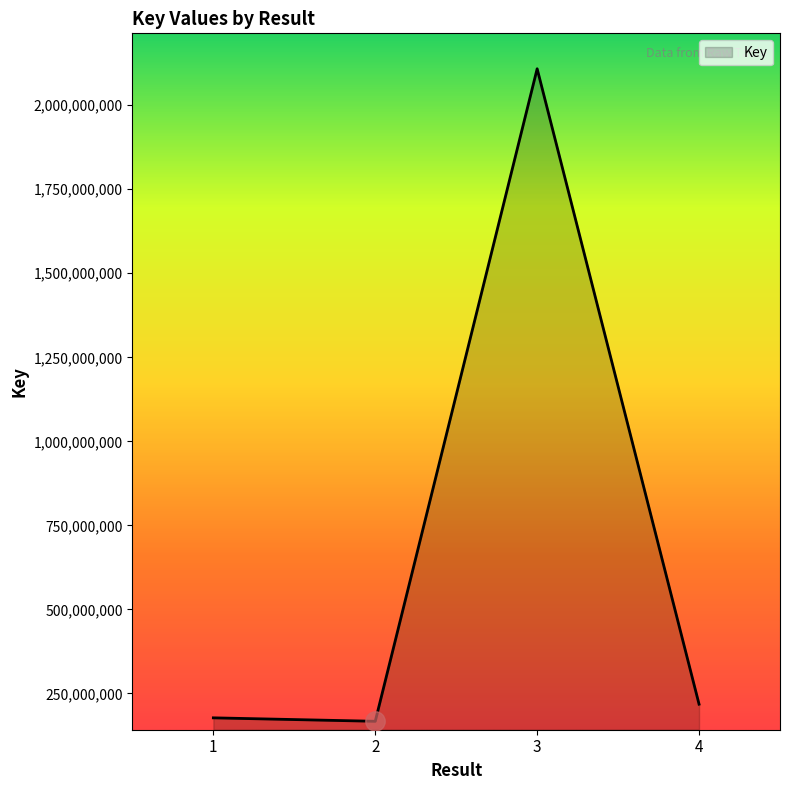

Reading left to right, transcribe all the data shown in this chart.

1=177480545	2=167216403	3=2108433277	4=218118492